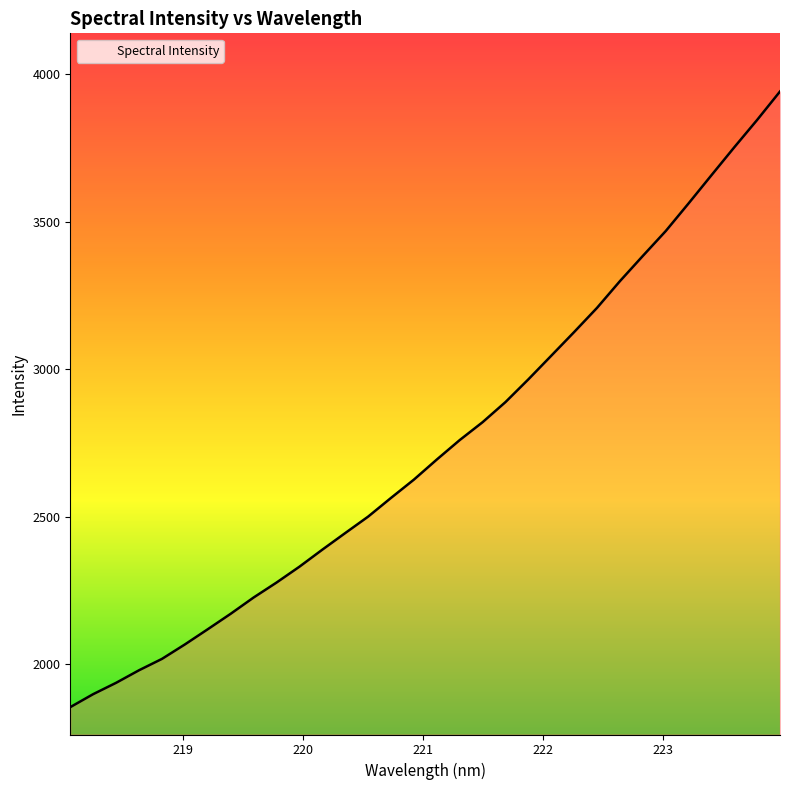

What is the smallest value displayed?

1854.8